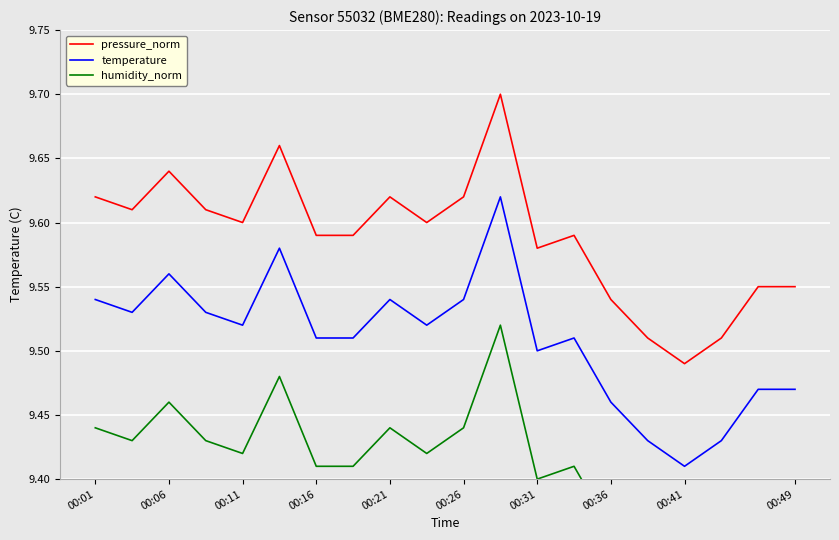

True or false: pressure_norm and humidity_norm intersect in this chart.

False